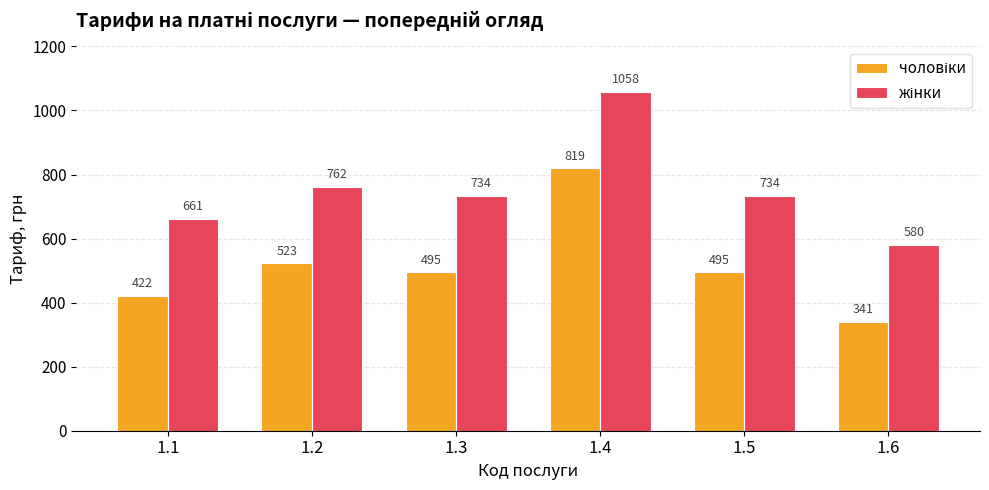

Which label corresponds to the largest value in the chart?

1.4